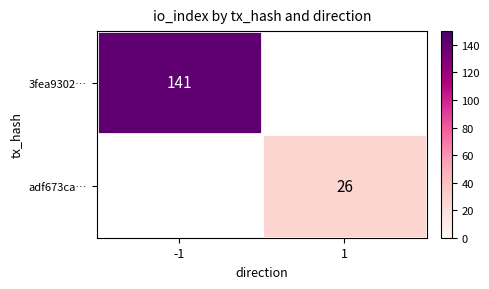

The value of 3fea9302… at -1 is 188.8. True or false?

False